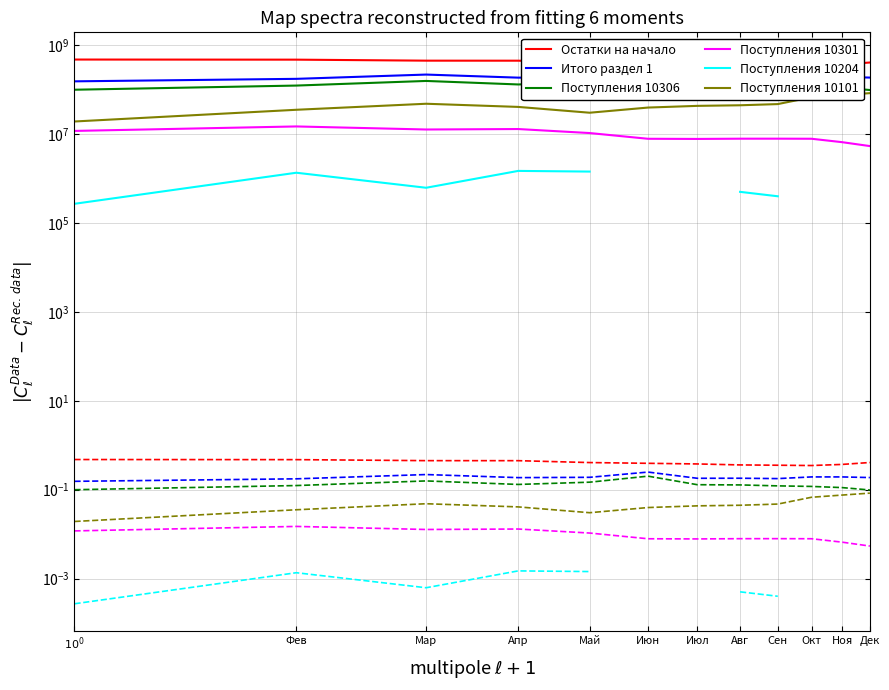

Is the value of Итого раздел 1 at Сен greater than the value of Поступления 10306 at Фев?

Yes